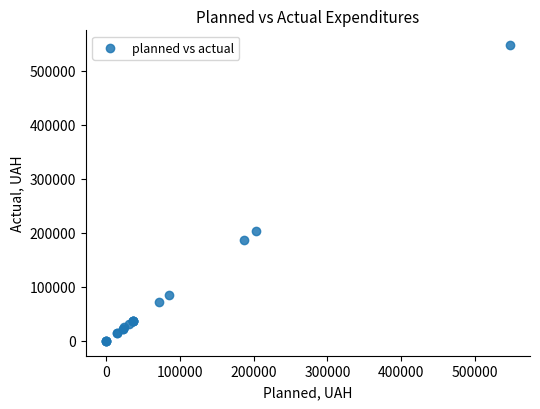

What Y value in the scatter plot is closest to 273564?

203000